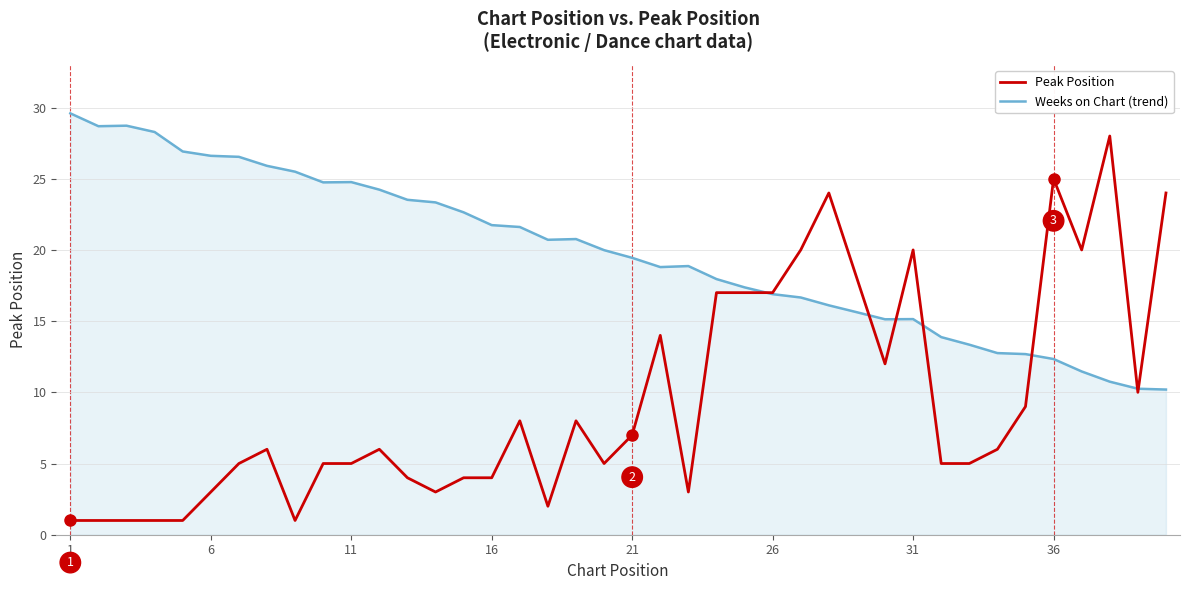

Which series has the widest spread of values?

Peak Position